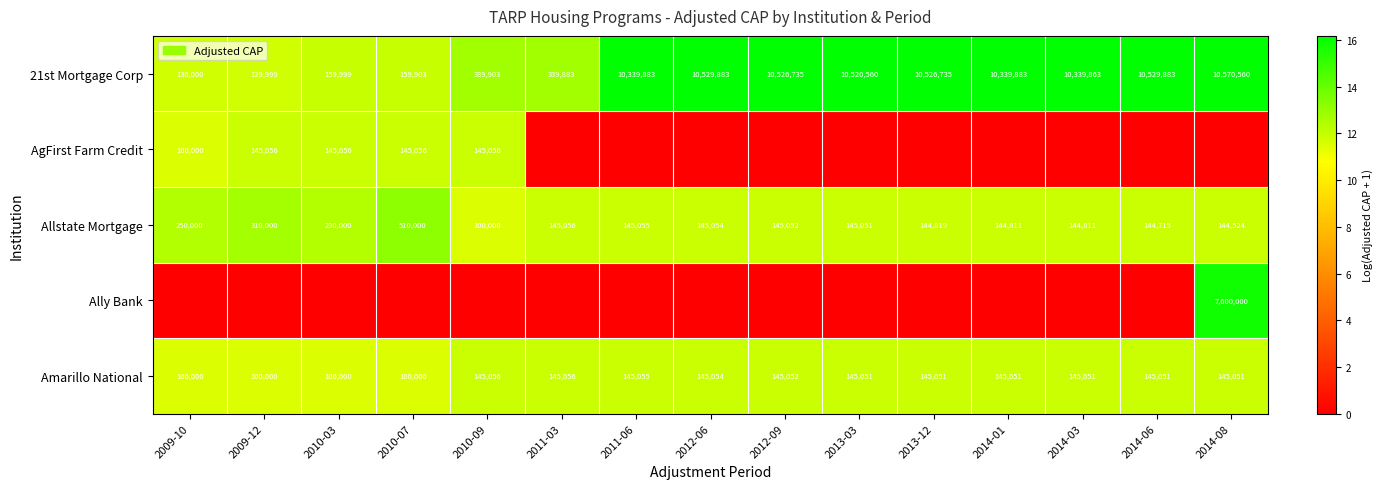

What is the approximate value of Amarillo National at 2010-07, to the nearest 50?

100000